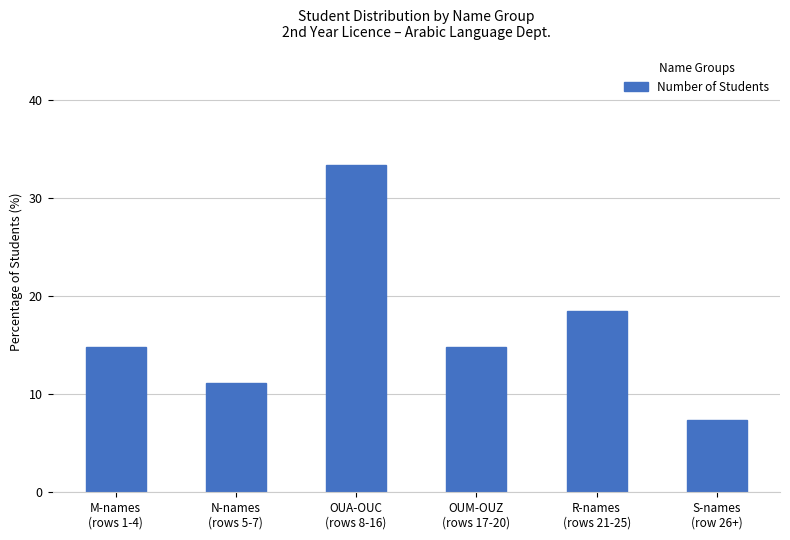

Reading left to right, extract all data points from this chart.

M-names
(rows 1-4)=14.8	N-names
(rows 5-7)=11.1	OUA-OUC
(rows 8-16)=33.3	OUM-OUZ
(rows 17-20)=14.8	R-names
(rows 21-25)=18.5	S-names
(row 26+)=7.4